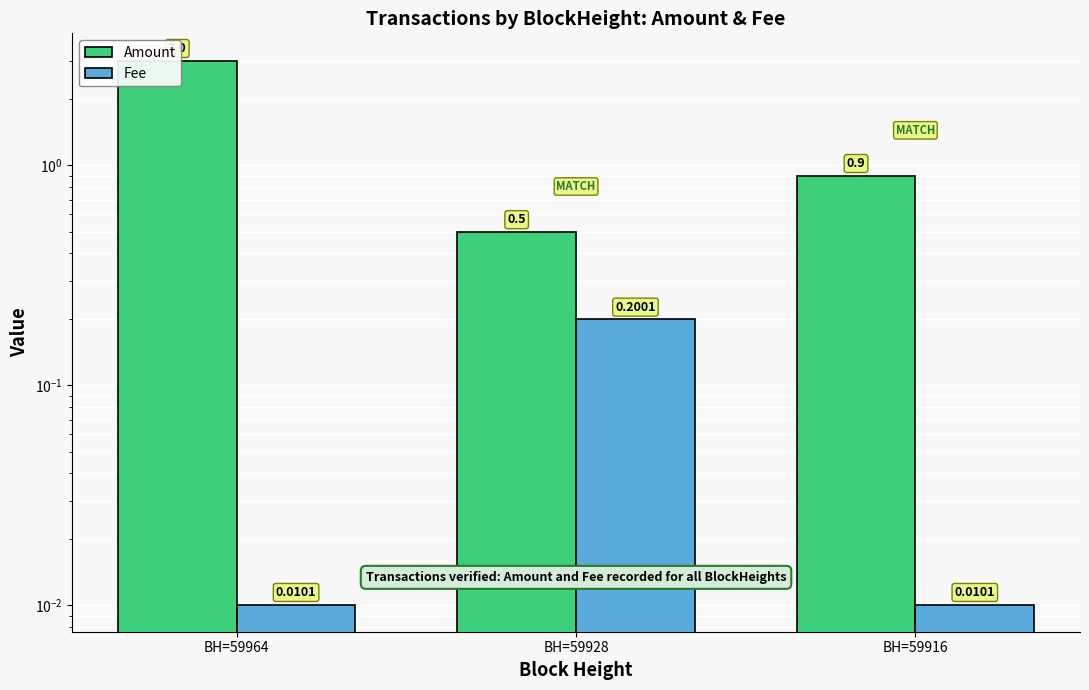

Which has a higher value, BH=59916 or BH=59928?

BH=59916